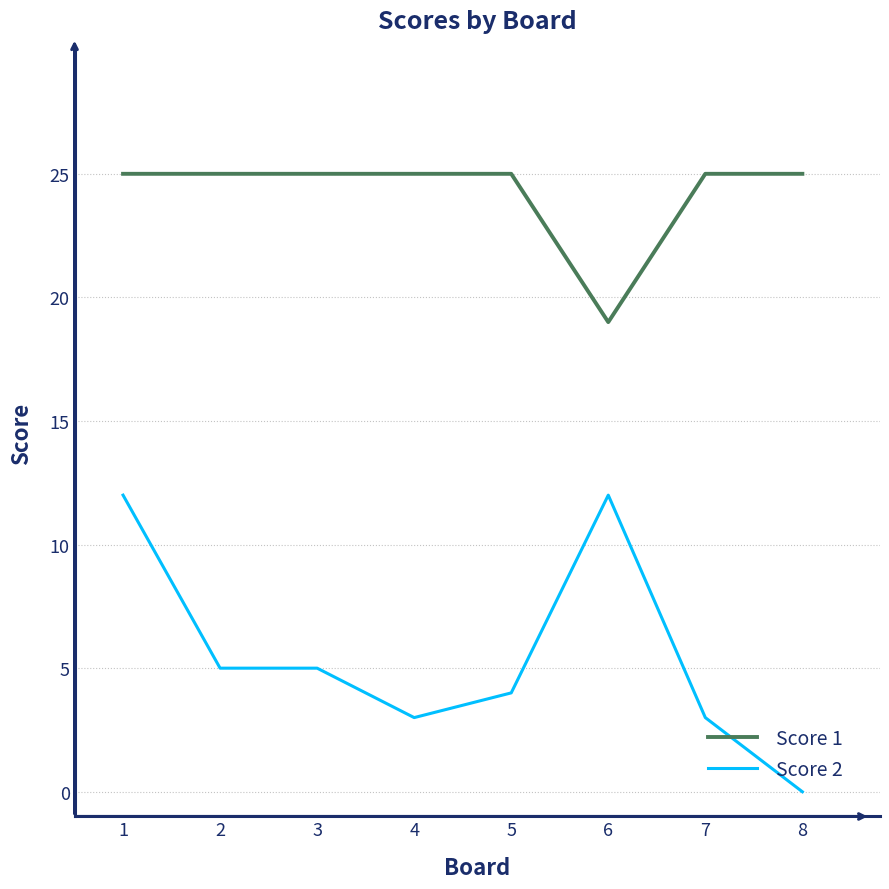

Which category has the lowest value in the Score 2 series?

8